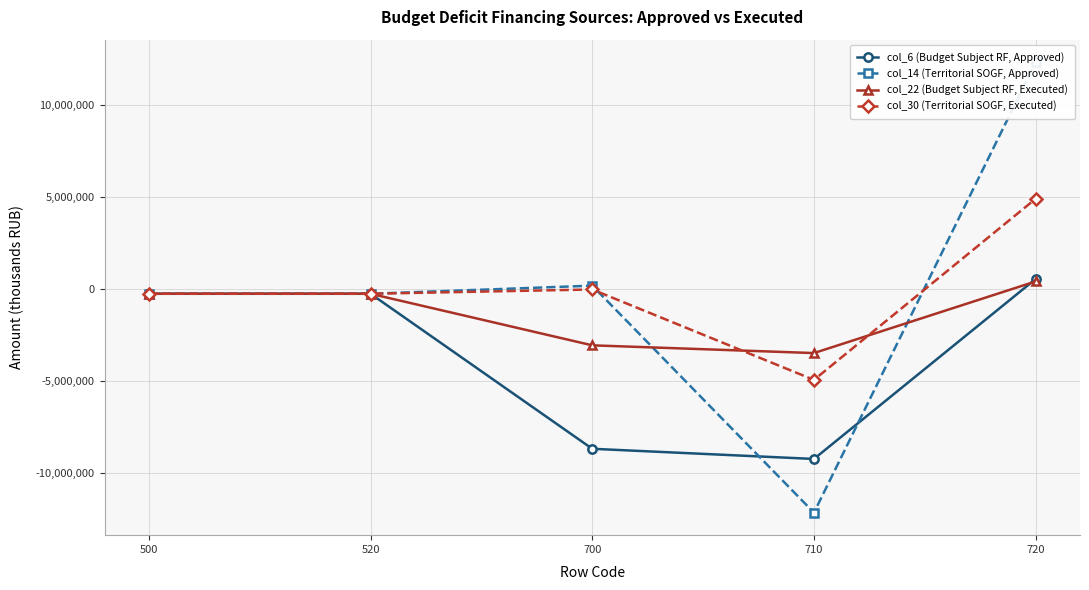

Reading left to right, transcribe all the data shown in this chart.

col_6 (Budget Subject RF, Approved): -250000.0	-250000.0	-8689027.0	-9242727.0	553700.0
col_14 (Territorial SOGF, Approved): -250000.0	-250000.0	190158.0	-12165327.0	12355485.0
col_22 (Budget Subject RF, Executed): -250000.0	-250000.0	-3057403.5	-3479027.0	421623.5
col_30 (Territorial SOGF, Executed): -250000.0	-250000.0	-16998.1	-4939518.8	4922520.8